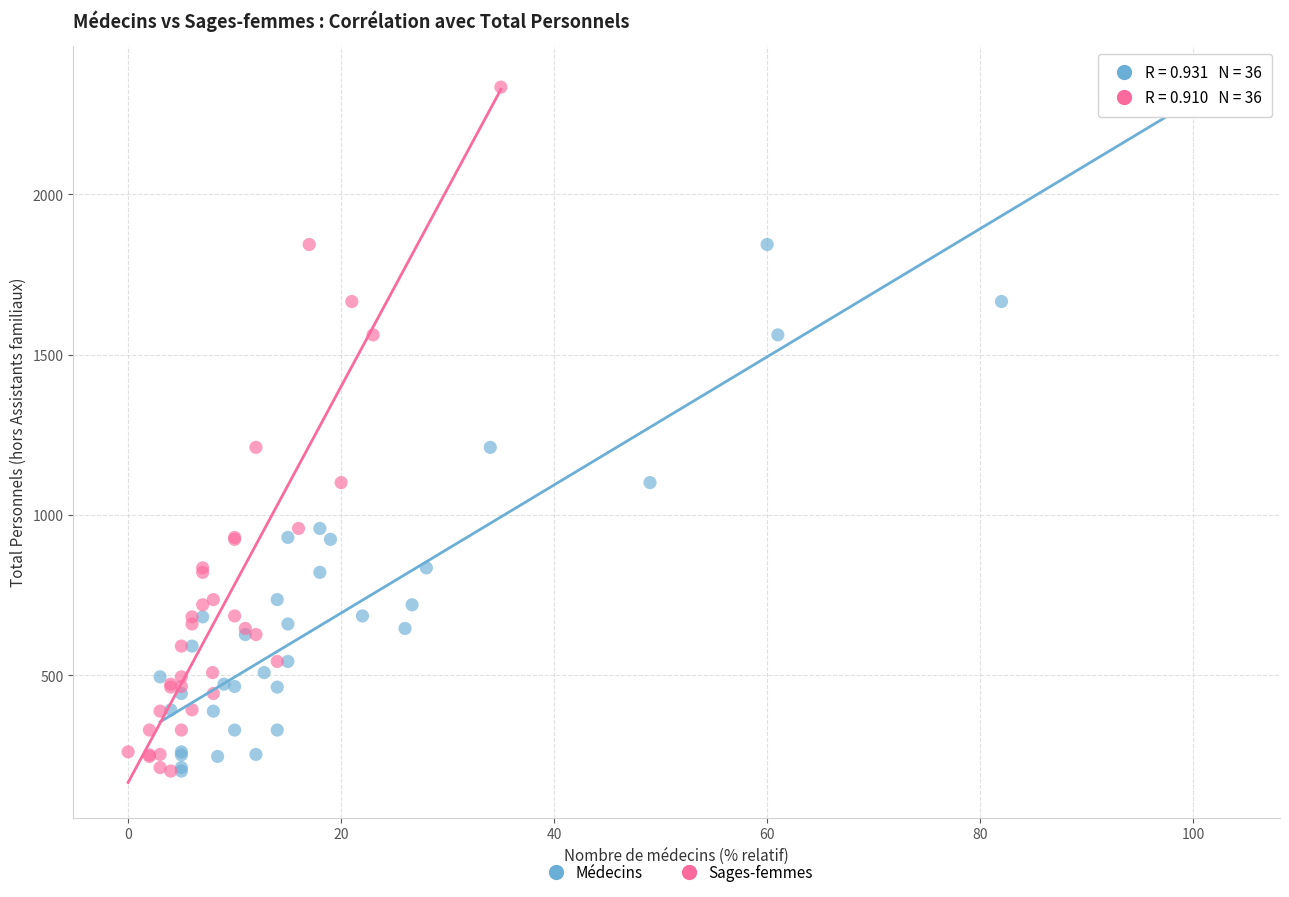

What are all the series names shown in the legend?

Médecins, Sages-femmes